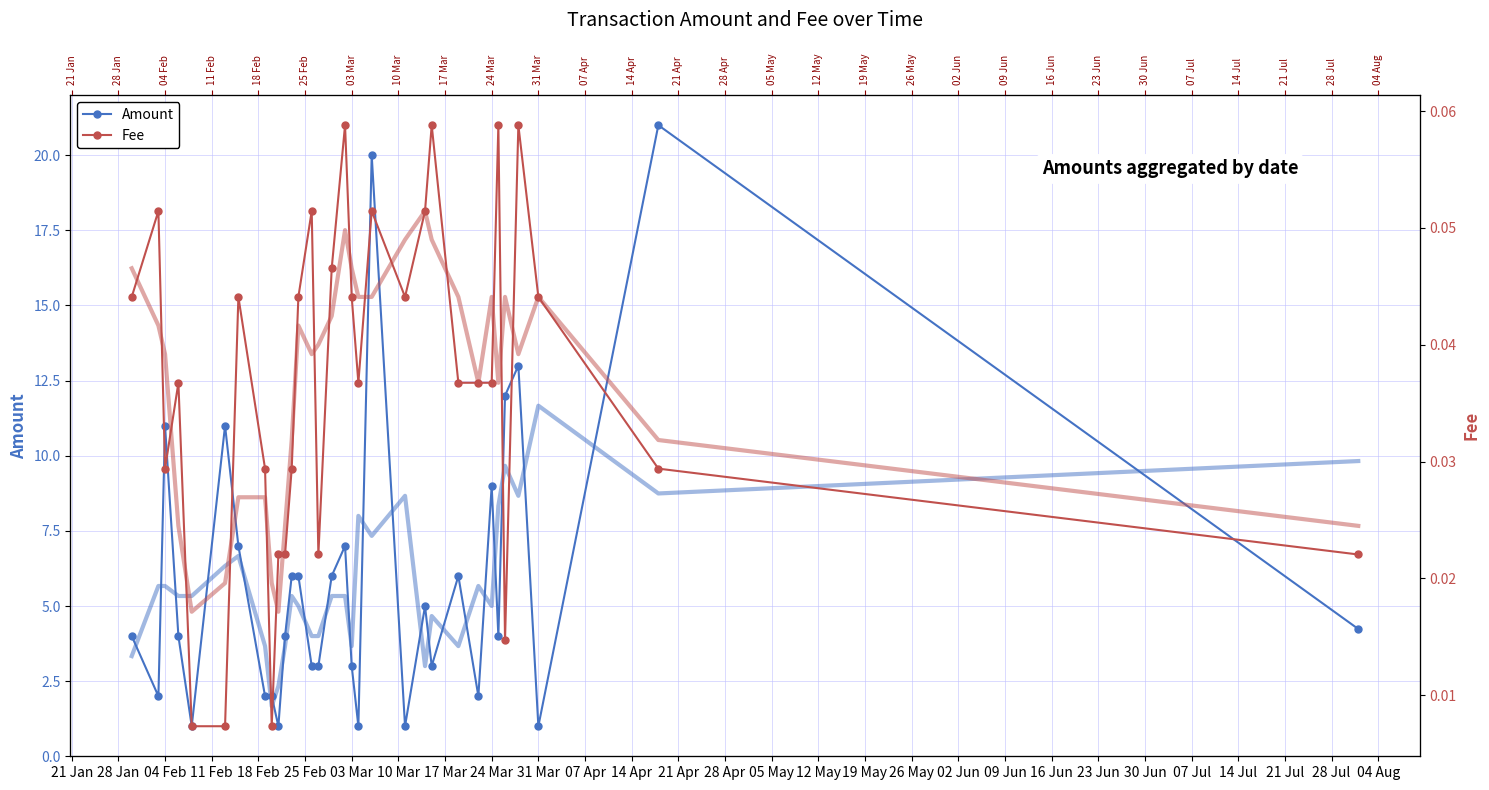

True or false: Amount has a value of 9.9 at 30 Jun.

False